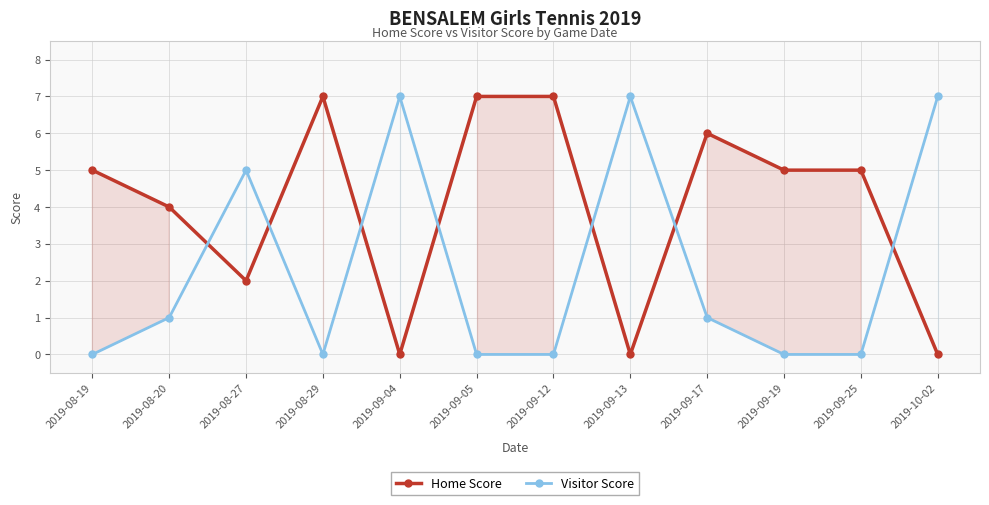

What is the difference between the highest and lowest values at 2019-09-25?

5